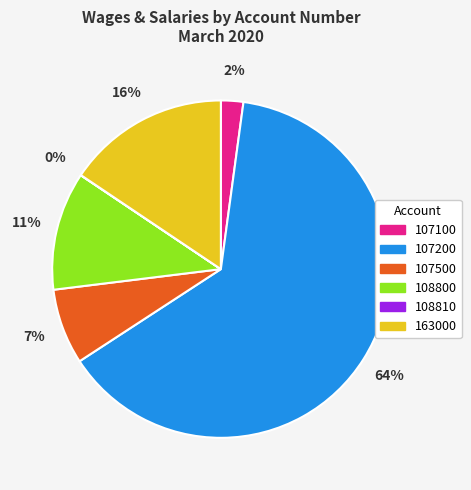

The 107200 slice represents 64% of the pie. True or false?

True